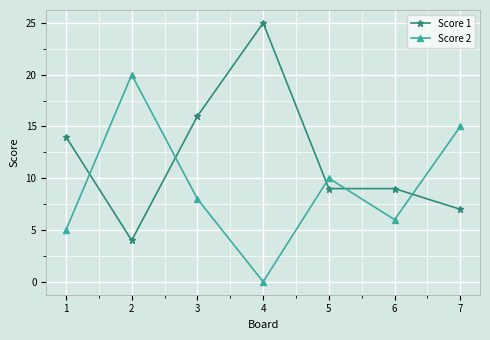

Does the chart have visible grid lines?

Yes